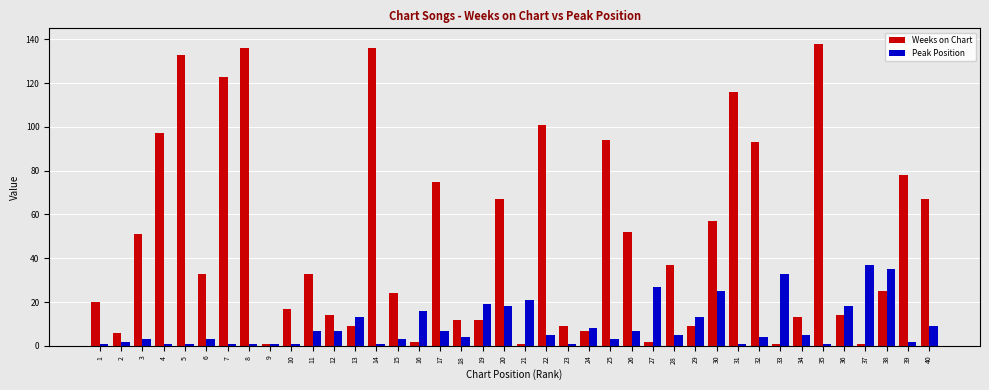

The Weeks on Chart series shows 14 at 12. True or false?

True